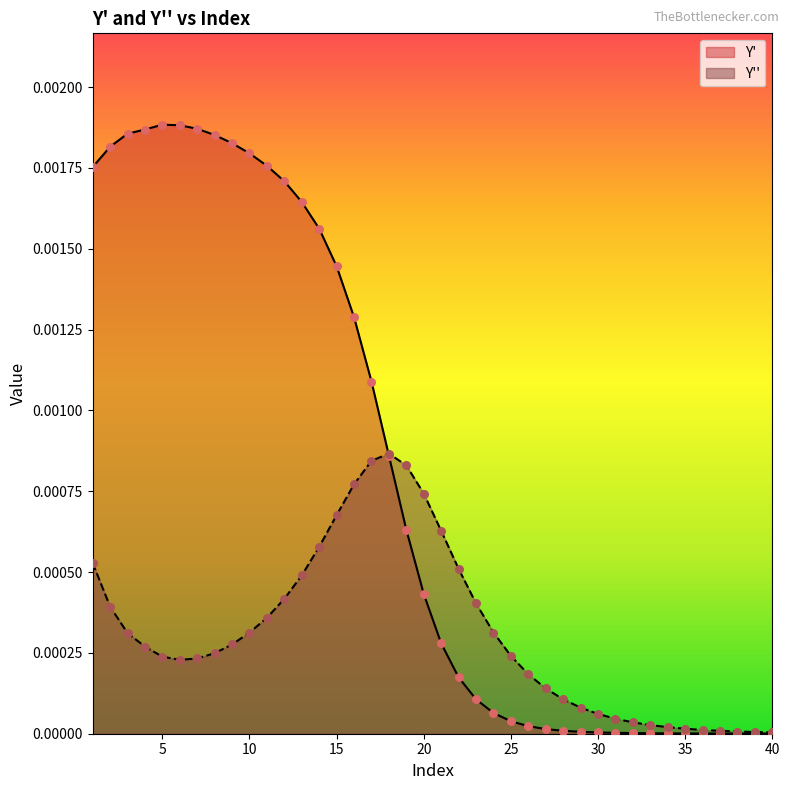

At how many categories does at least one series exceed 0?

40